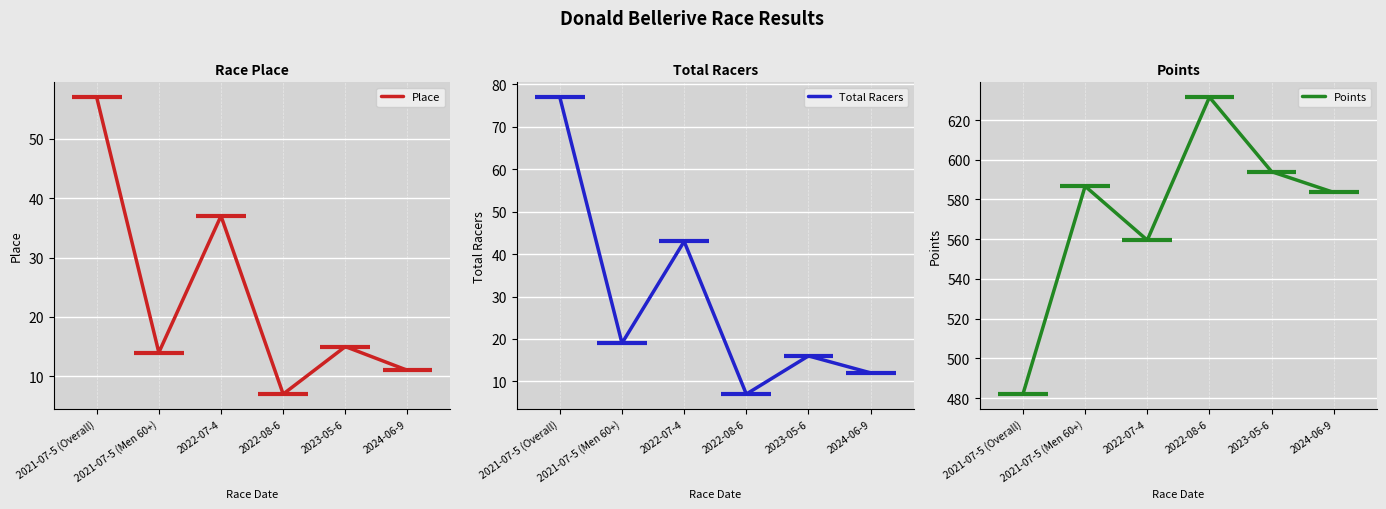

Rank the series at 2023-05-6 from highest to lowest value.

Points, Total Racers, Place